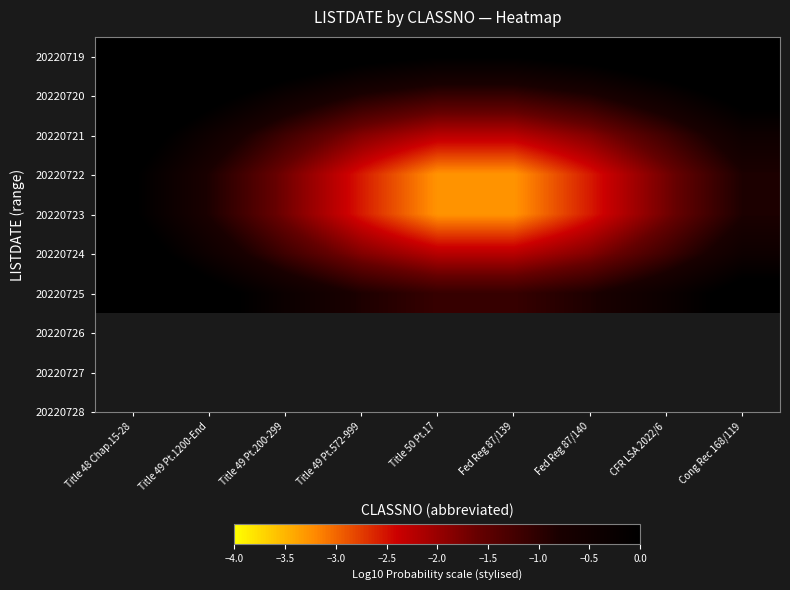

Between Fed Reg 87/139 and Cong Rec 168/119, which series saw the biggest shift?

20220722